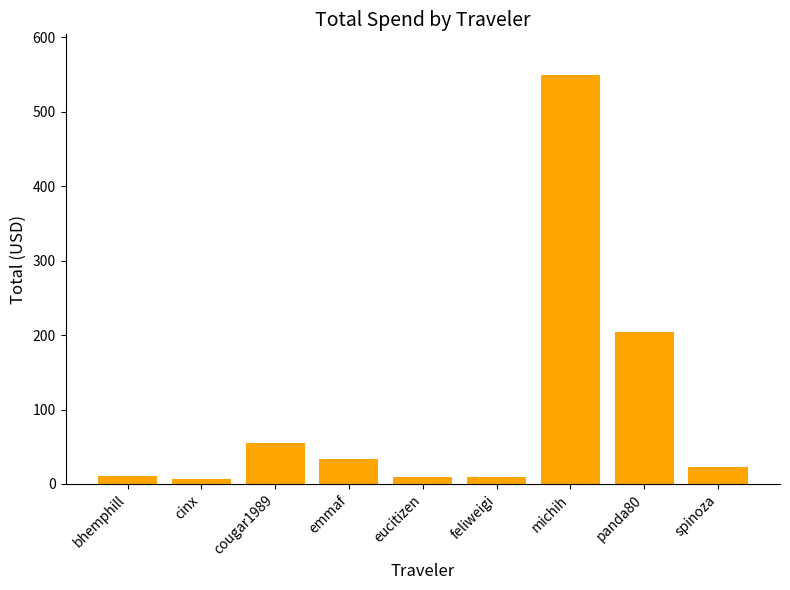

What is the difference between the second highest and second lowest values?

194.4